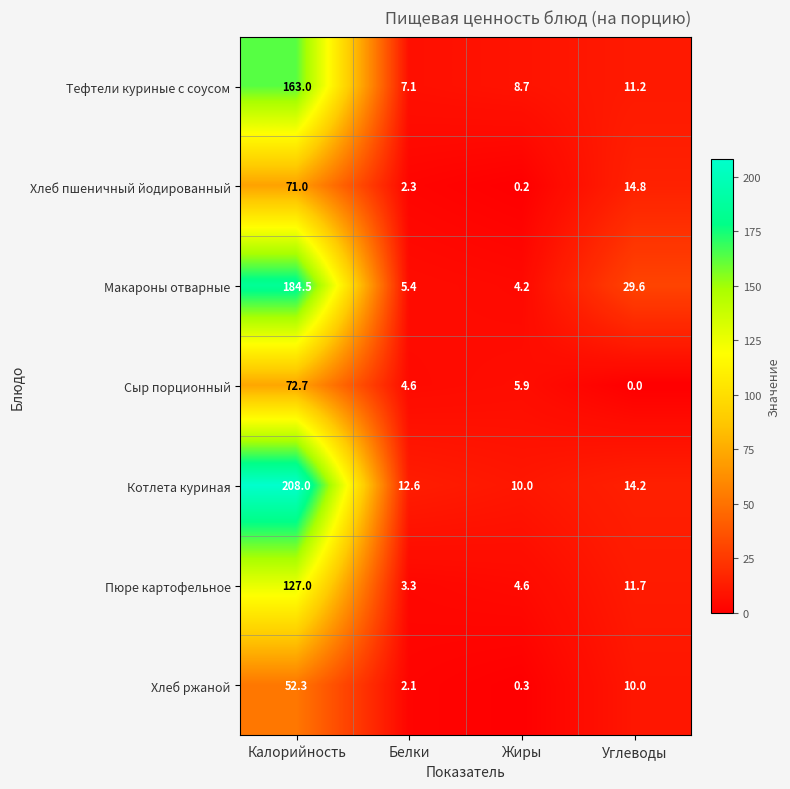

What is the spread (max minus min) of values at Белки?

10.5